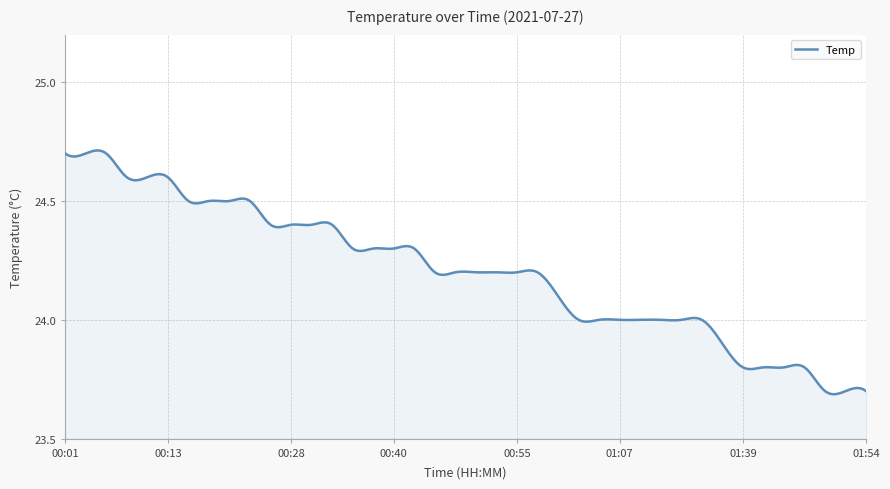

Does the chart have visible grid lines?

Yes